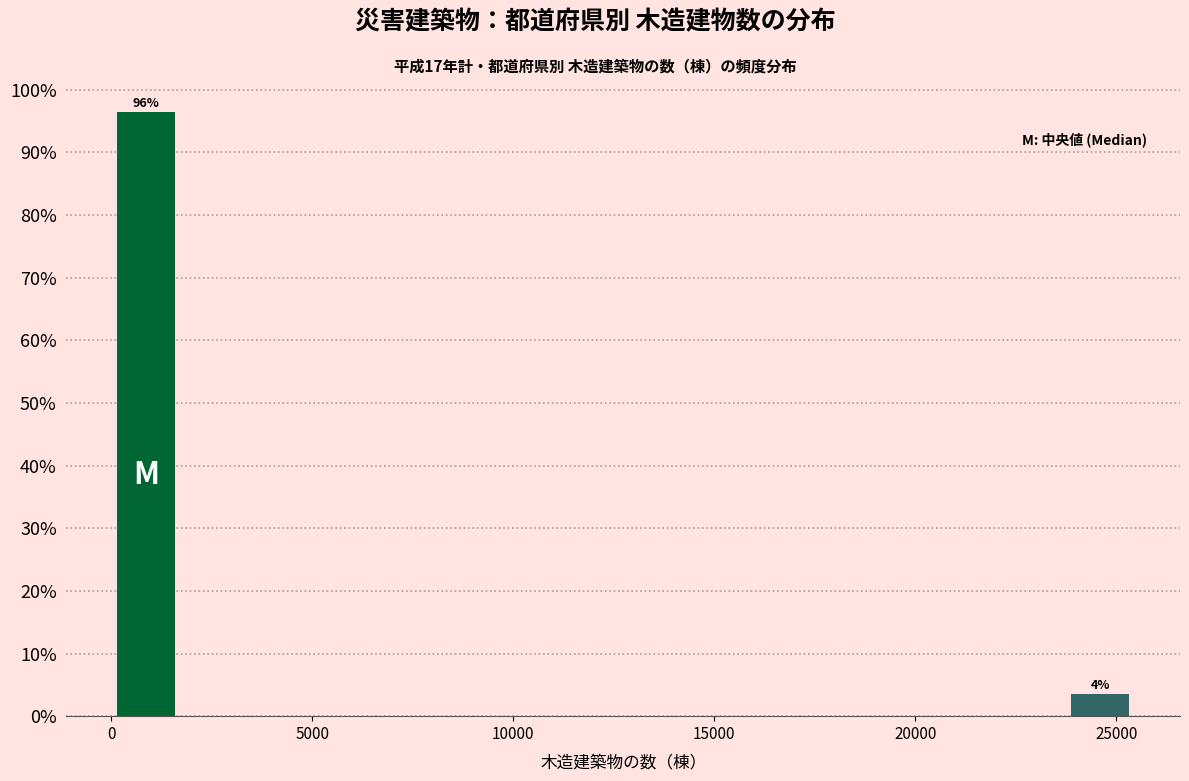

Around what value on the x-axis is the tallest bar? Give the approximate position of its centre, as read against the axis.

1000